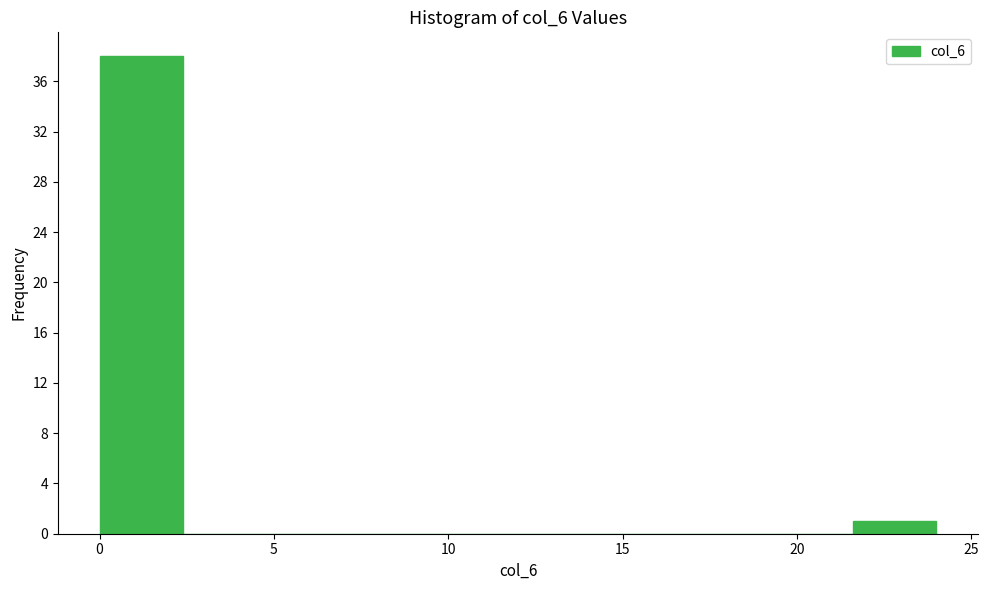

How tall is the bar that spans 21.6 to 24.0 on the x-axis? Neither the bar edges nor the heights are printed on the chart, so give them approximately, as read against the axes.

1